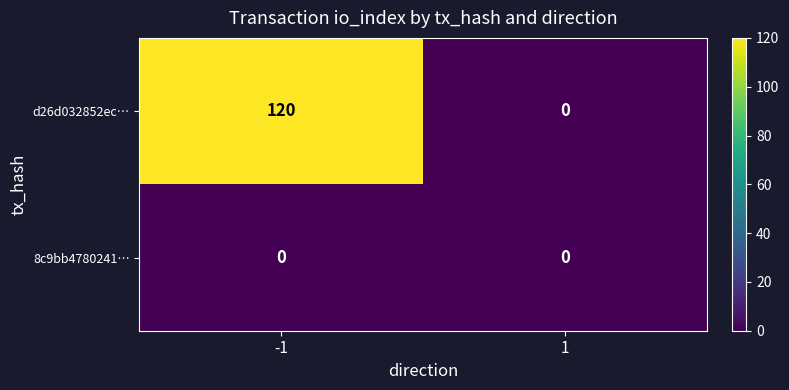

Which label corresponds to the largest value in the chart?

-1